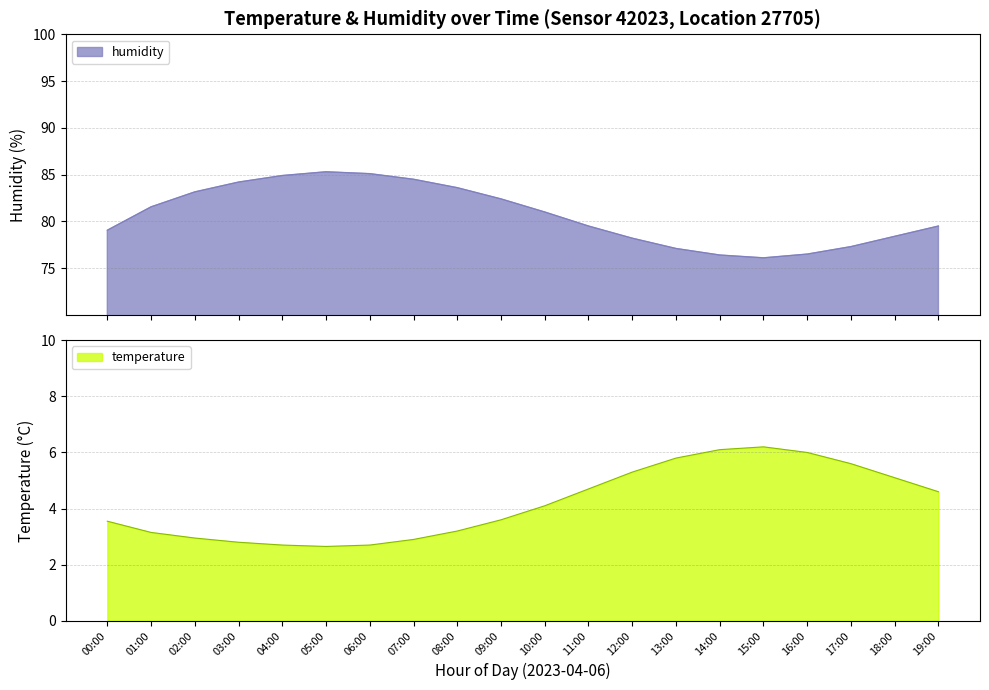

What is the lowest value of the humidity series?

76.1